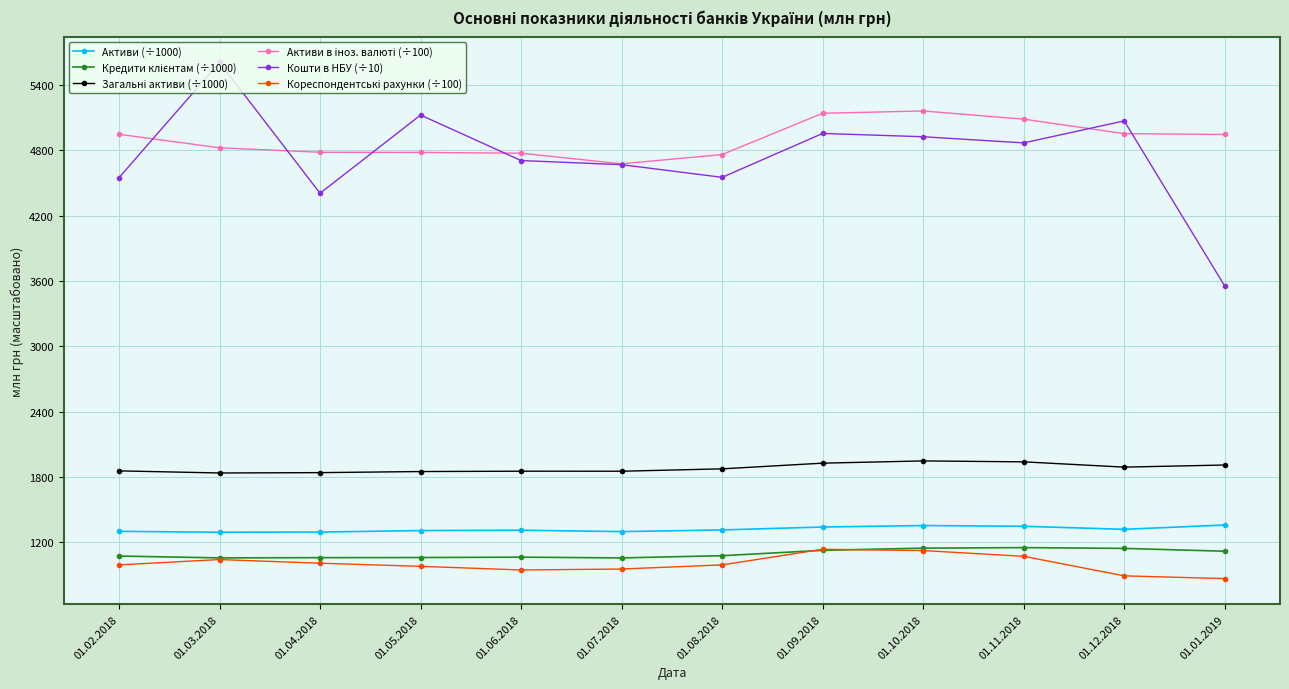

How many lines are shown in the chart?

6